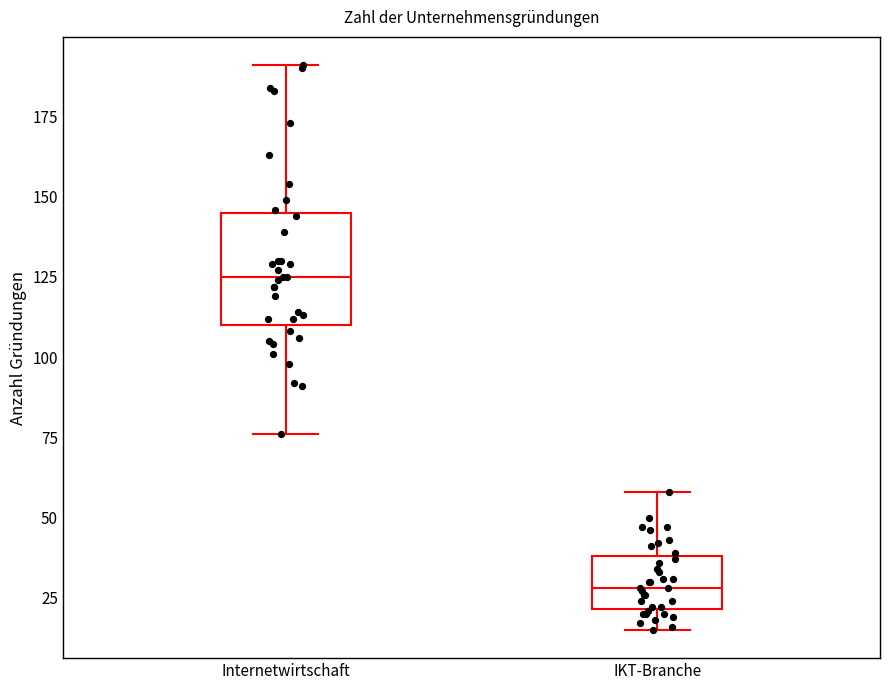

Which box is the tallest, from its lower edge to its upper edge?

Internetwirtschaft